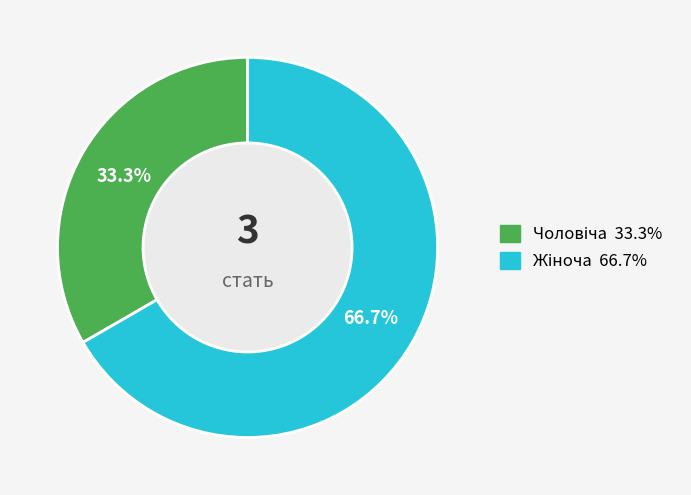

Is there any slice that represents more than half of the pie?

Yes